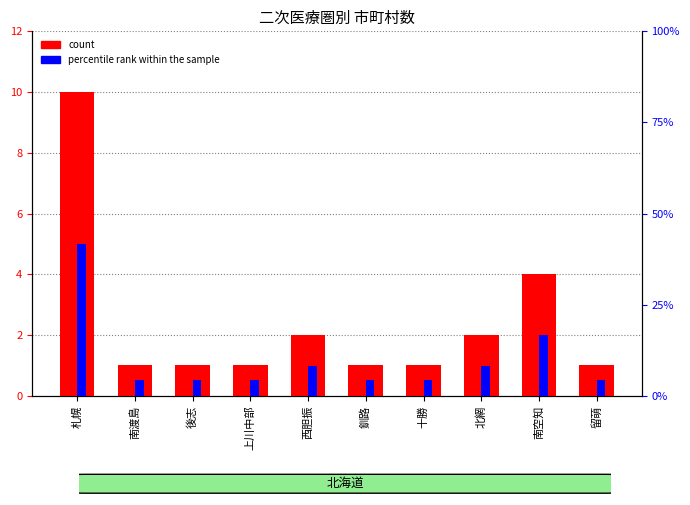

What is the spread (max minus min) of values at 留萌?

3.2